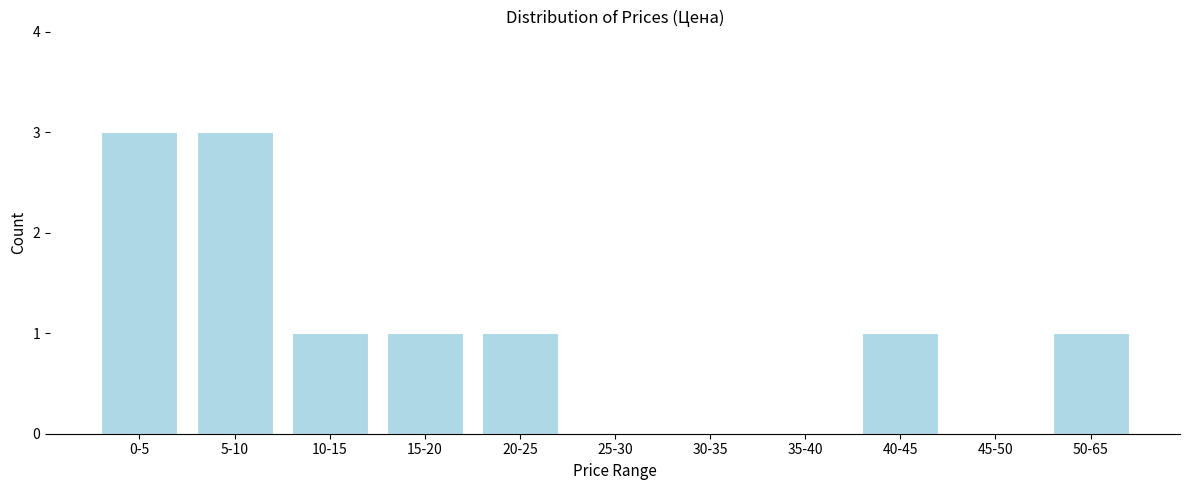

Reading left to right, extract all data points from this chart.

0-5=3	5-10=3	10-15=1	15-20=1	20-25=1	25-30=0	30-35=0	35-40=0	40-45=1	45-50=0	50-65=1